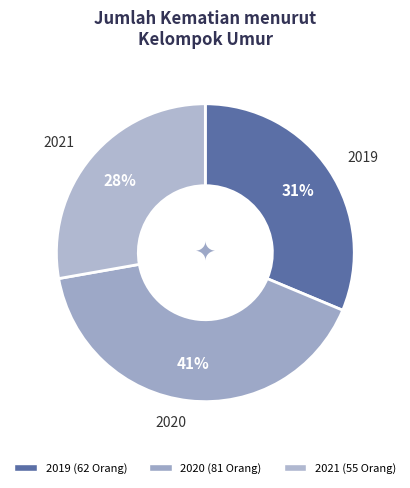

What is the smallest slice in the pie chart?

2021